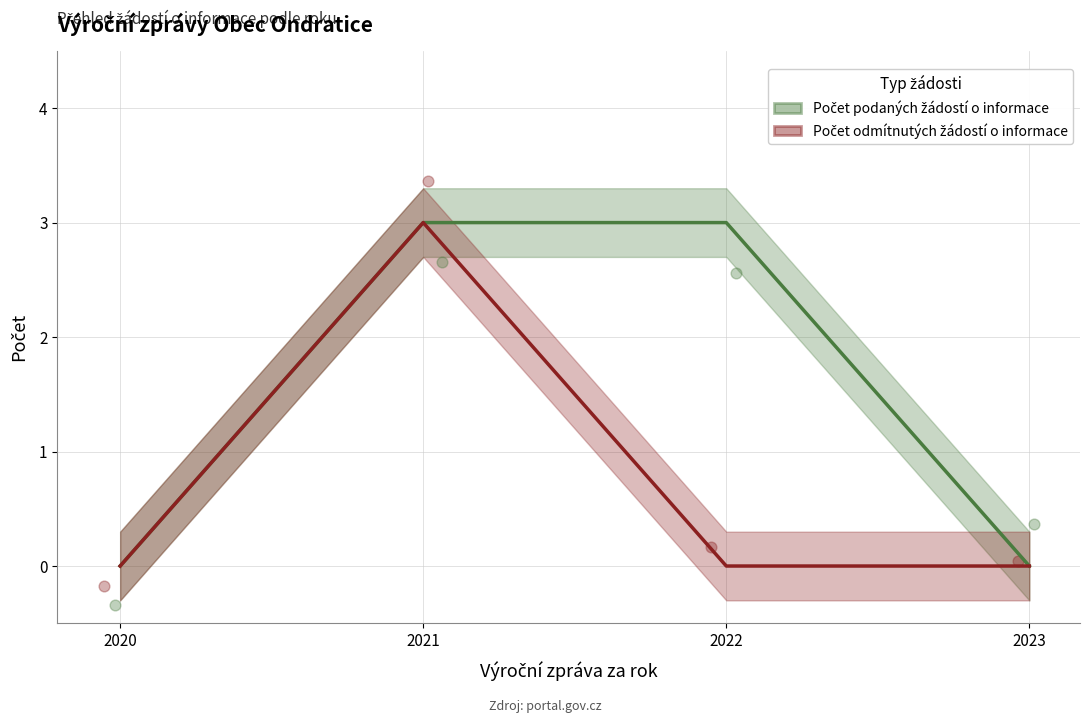

What is the total value across all series at 2022?

3